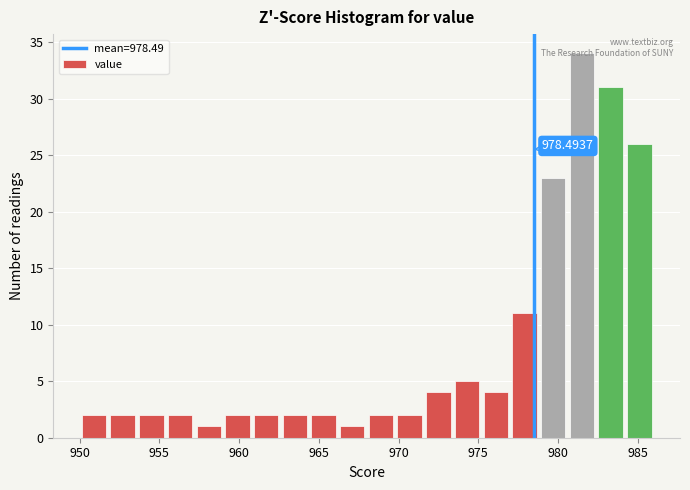

Read against the x-axis, roughly where is the centre of the tallest bar?

981.5